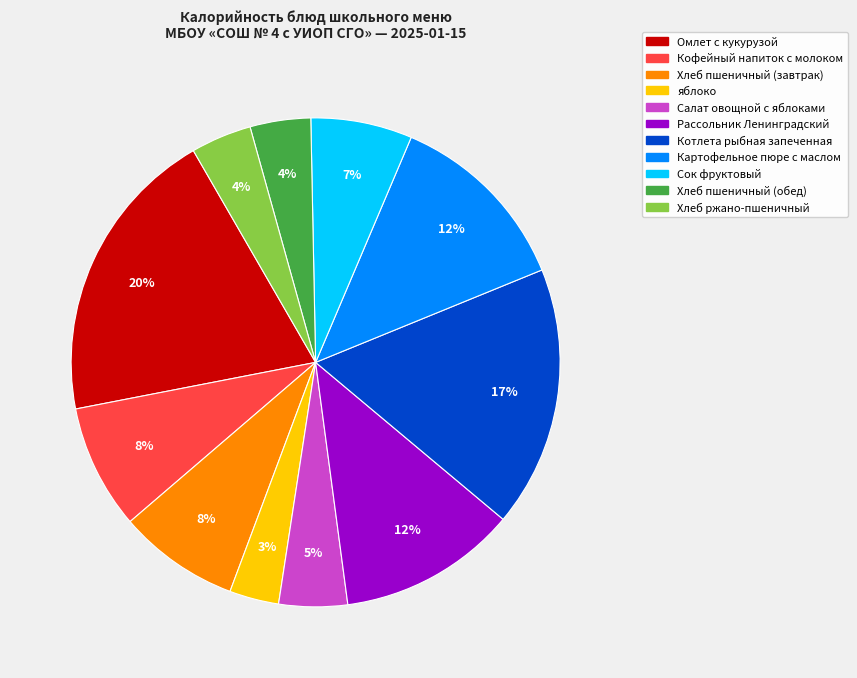

What percentage is the Хлеб ржано-пшеничный slice, to the nearest percent?

4%